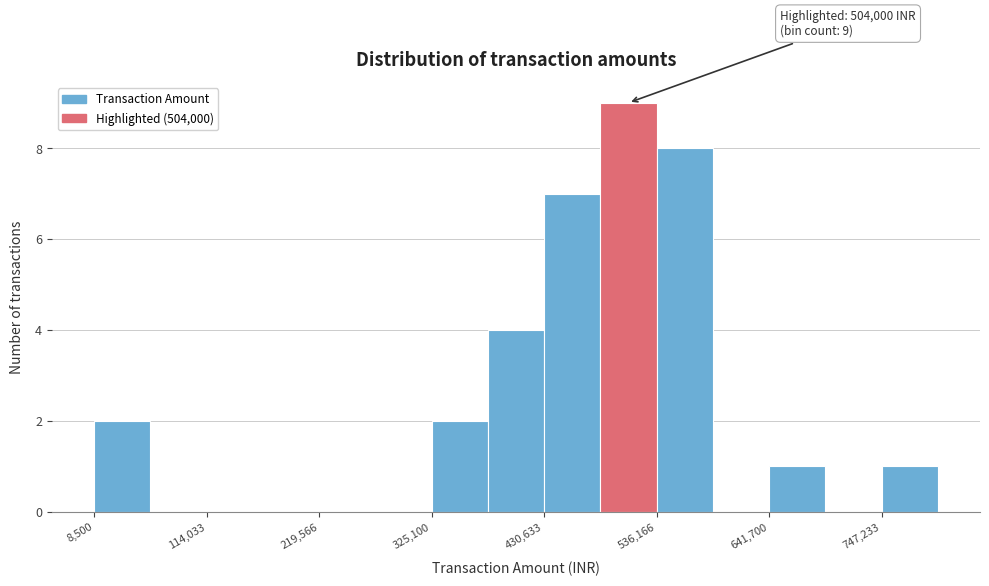

Around what value on the x-axis is the tallest bar? Give the approximate position of its centre, as read against the axis.

500000